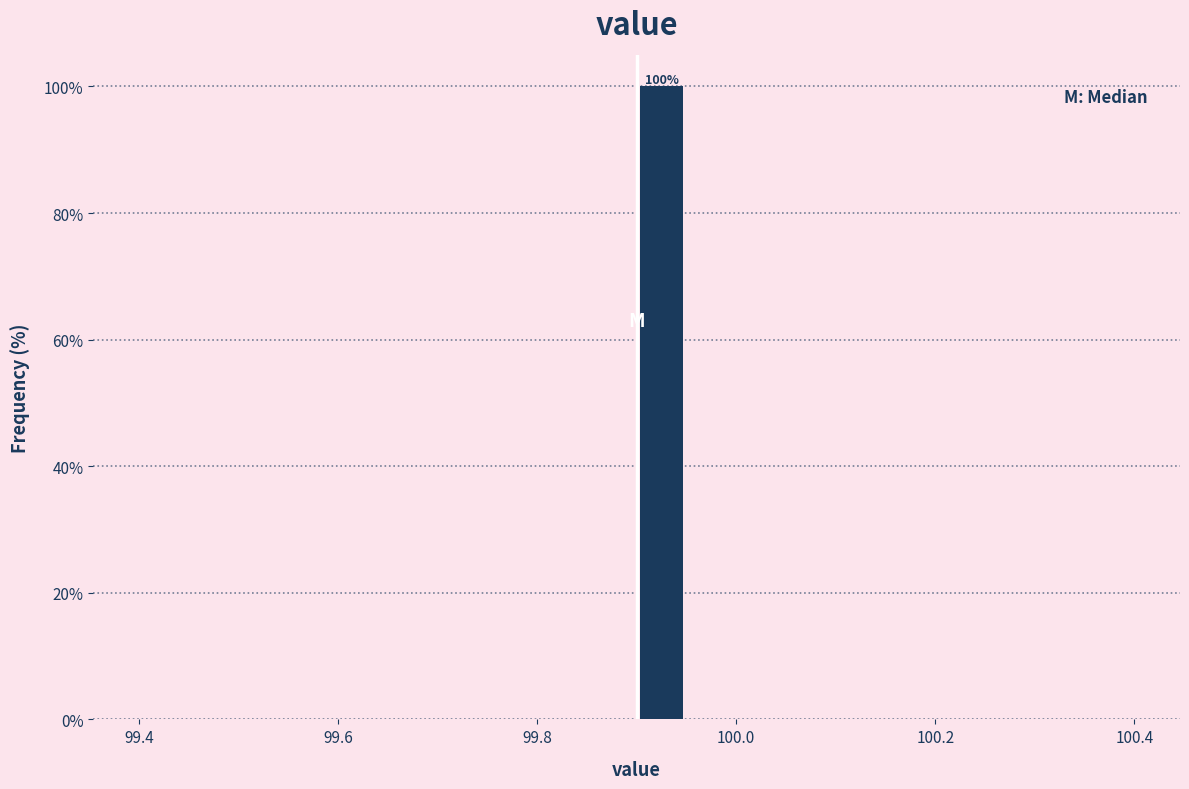

Read against the x-axis, roughly where is the centre of the tallest bar?

99.92